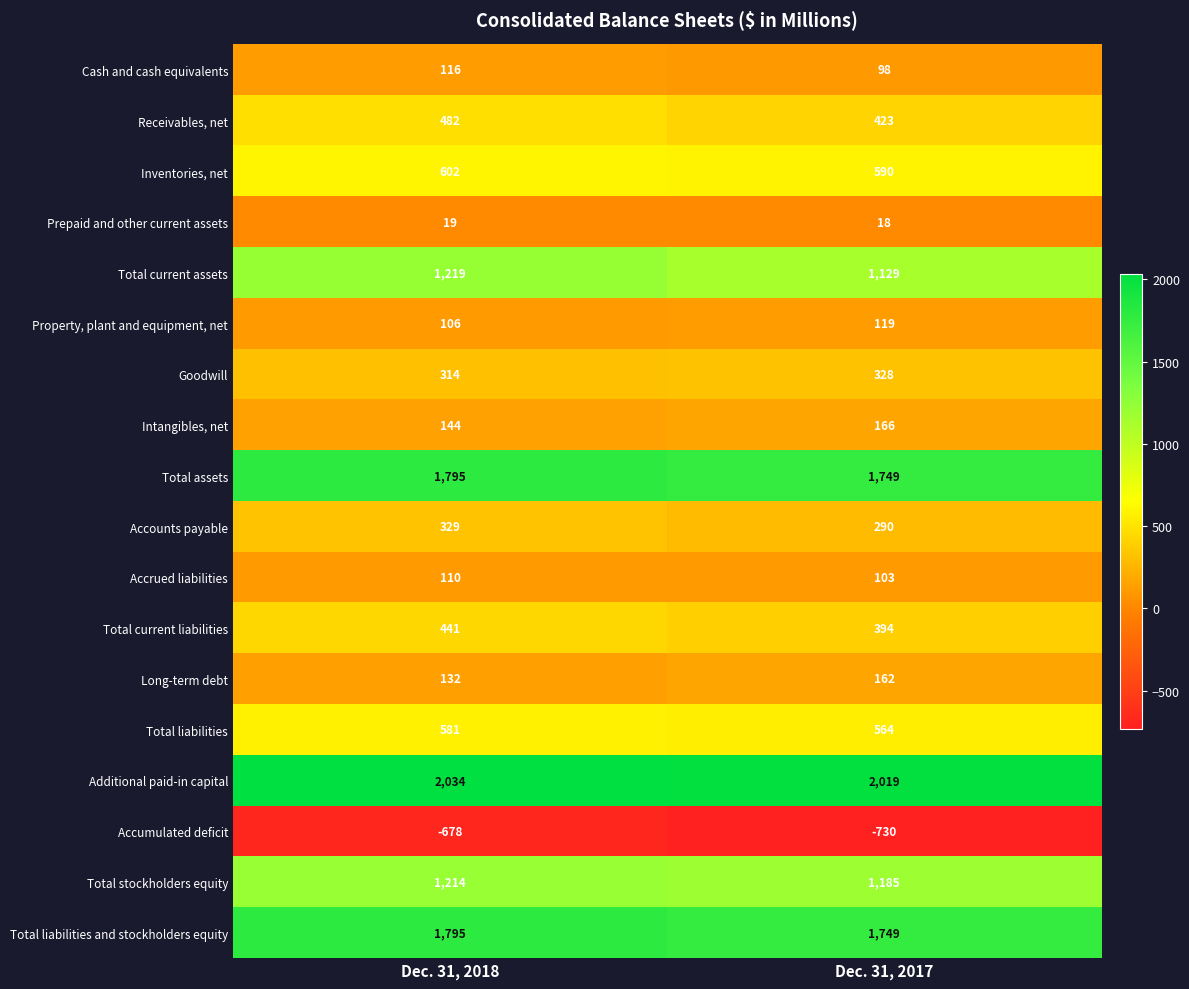

What is the approximate value of Intangibles, net at Dec. 31, 2017?

166